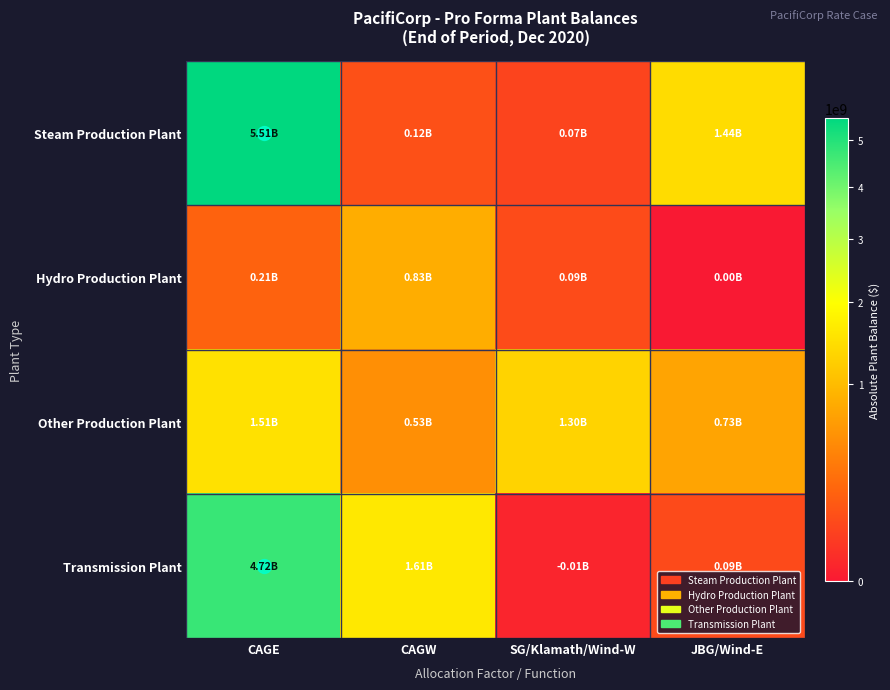

Between CAGW and JBG/Wind-E, which is larger?

JBG/Wind-E